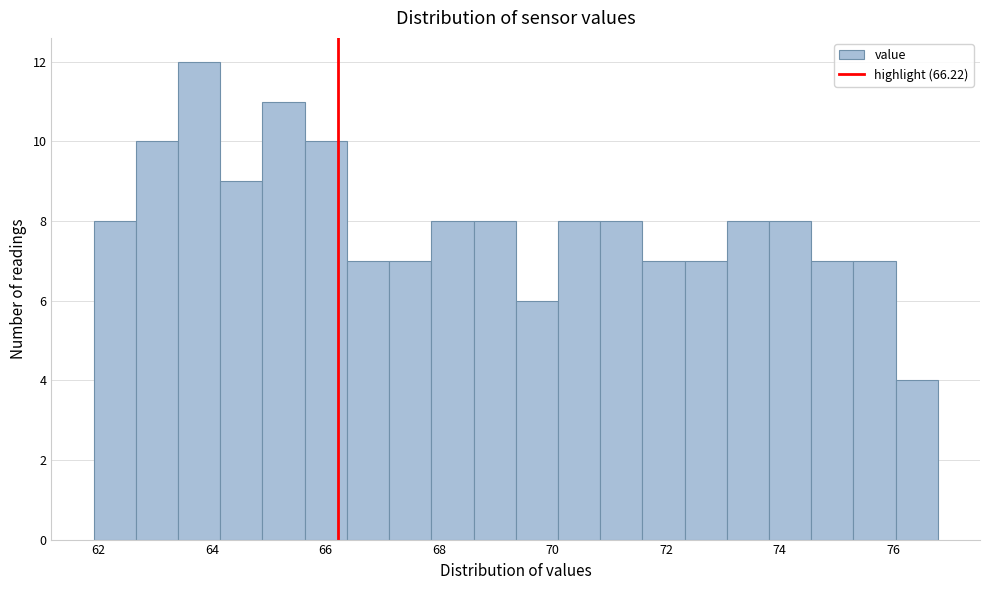

Around what value on the x-axis is the tallest bar? Give the approximate position of its centre, as read against the axis.

63.8